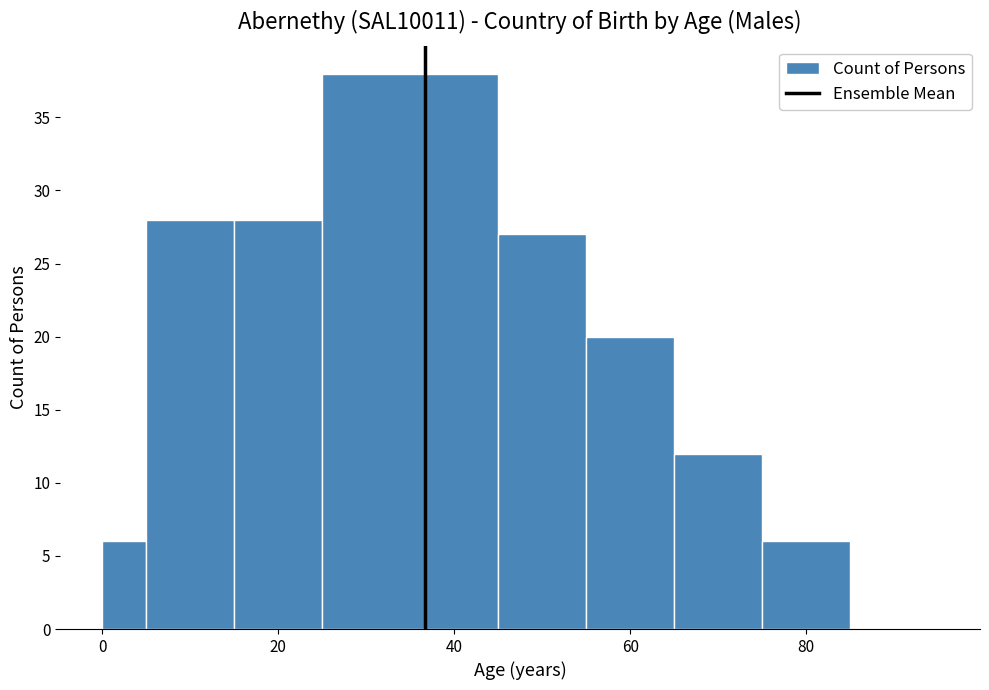

Around what value on the x-axis is the tallest bar? Give the approximate position of its centre, as read against the axis.

36